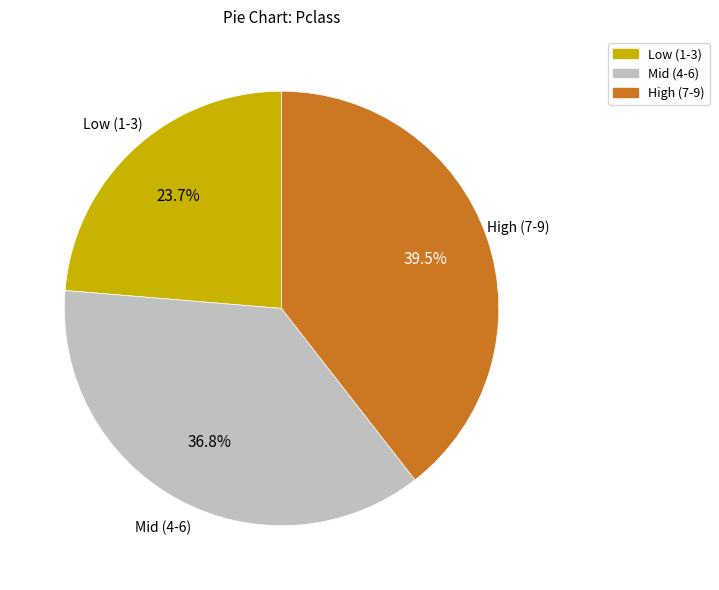

To the nearest percent, what is the average slice percentage?

33%